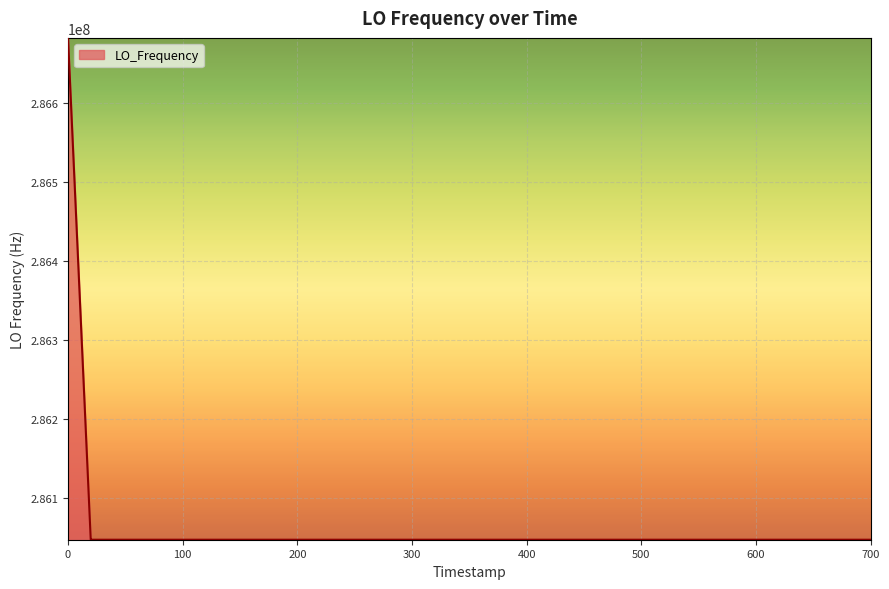

What is the difference between the maximum and minimum values?

635709.5